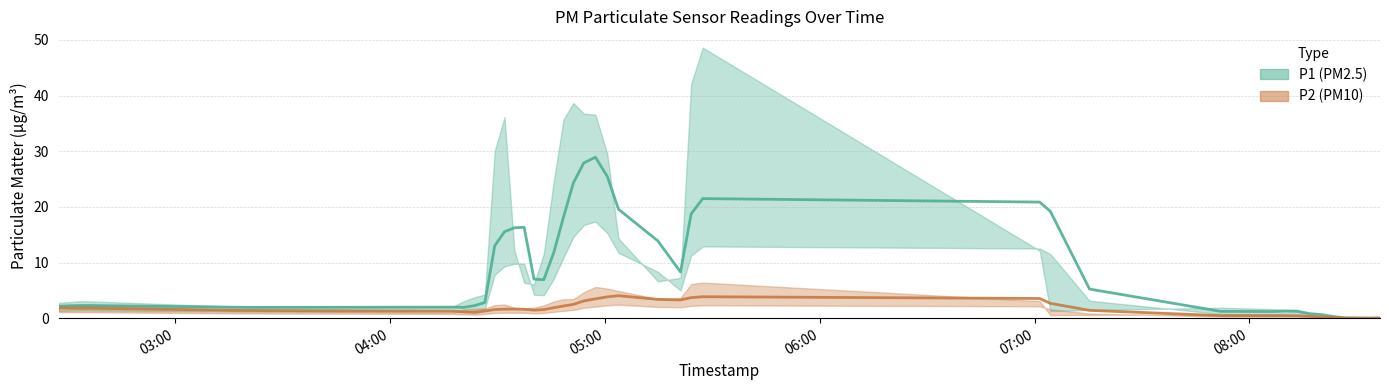

True or false: P2 (PM10) has a value of 3.8 at 27.

False